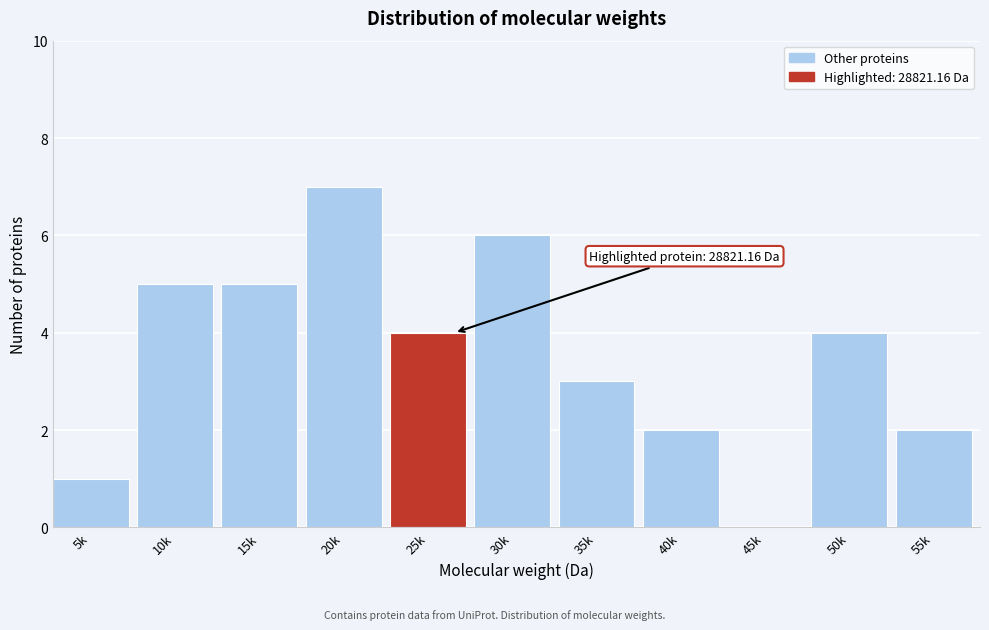

Reading left to right, what are all the values shown in this chart?

5k=1	10k=5	15k=5	20k=7	25k=4	30k=6	35k=3	40k=2	45k=0	50k=4	55k=2